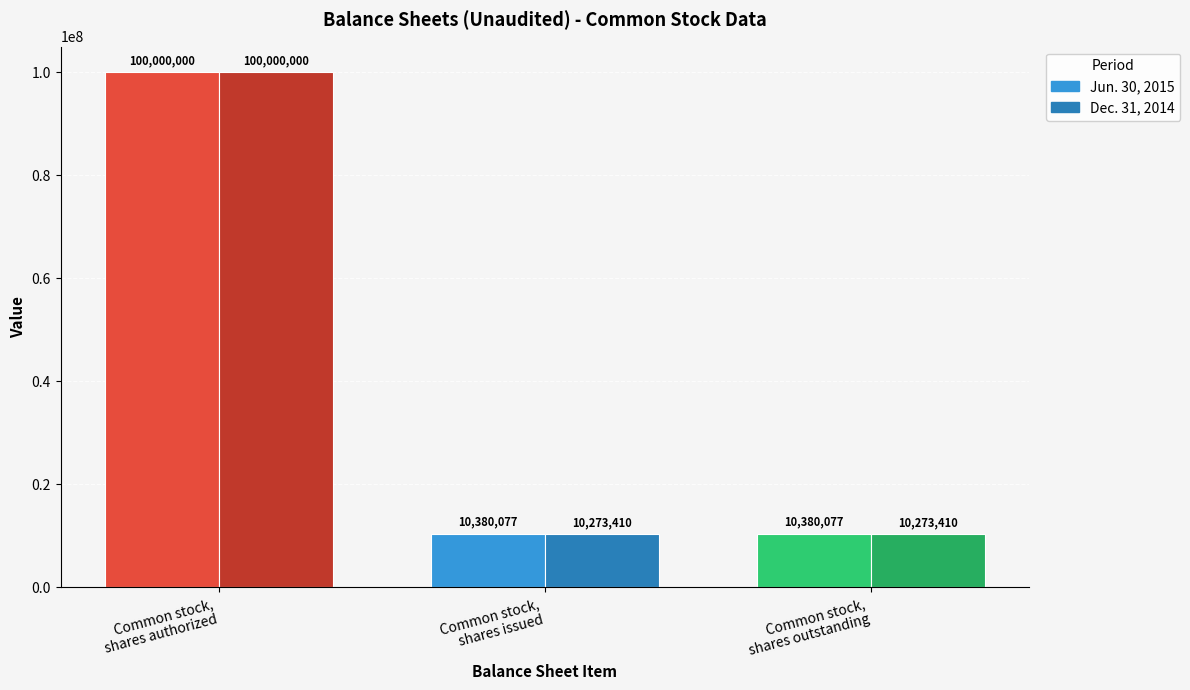

Does the chart contain any negative values?

No